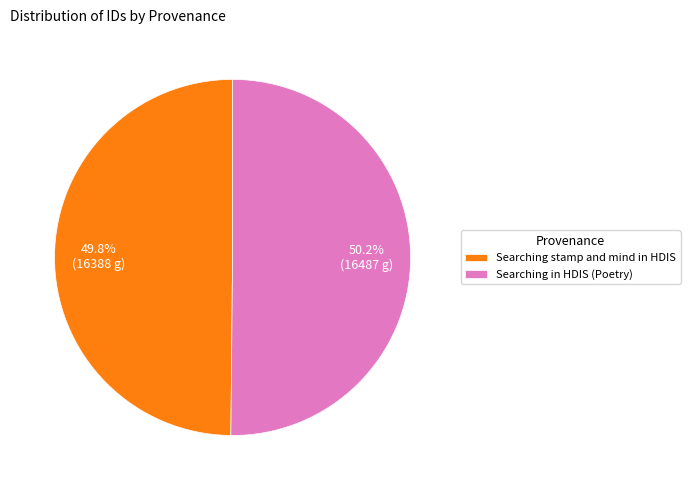

Is there a majority slice in this chart?

Yes